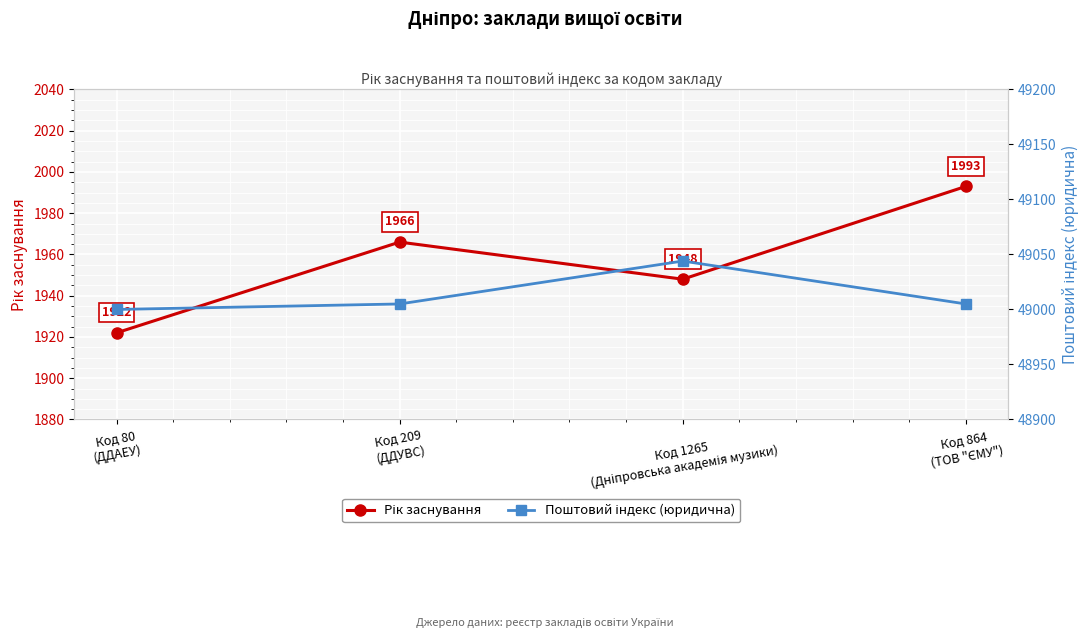

What is the difference between the maximum and minimum values in the Рік заснування series?

71